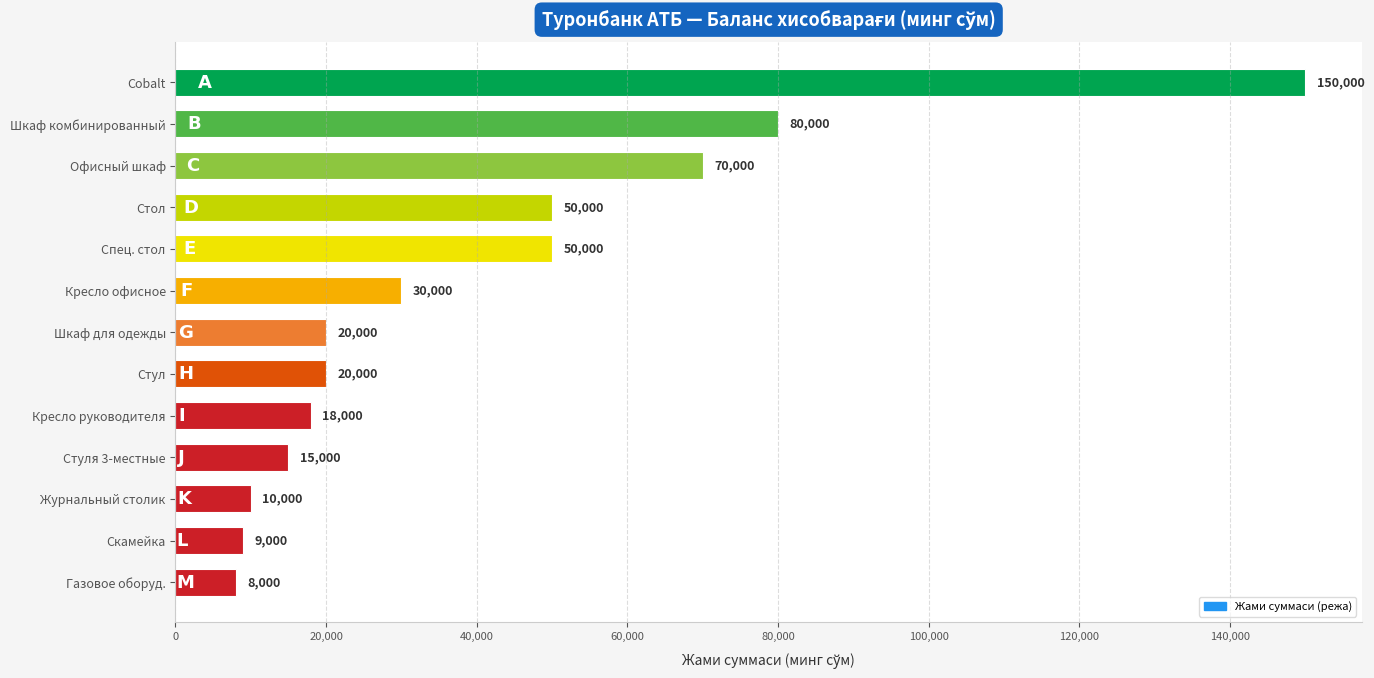

What is the sum of all values?

530000